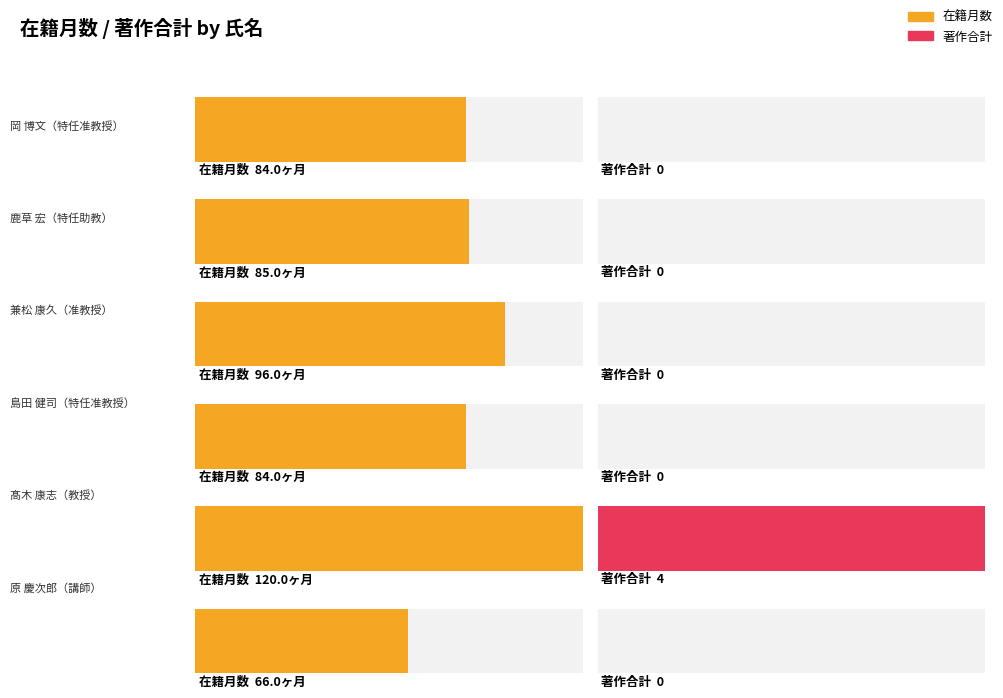

At 兼松 康久, list the series in order from smallest to largest.

著作合計, 在籍月数